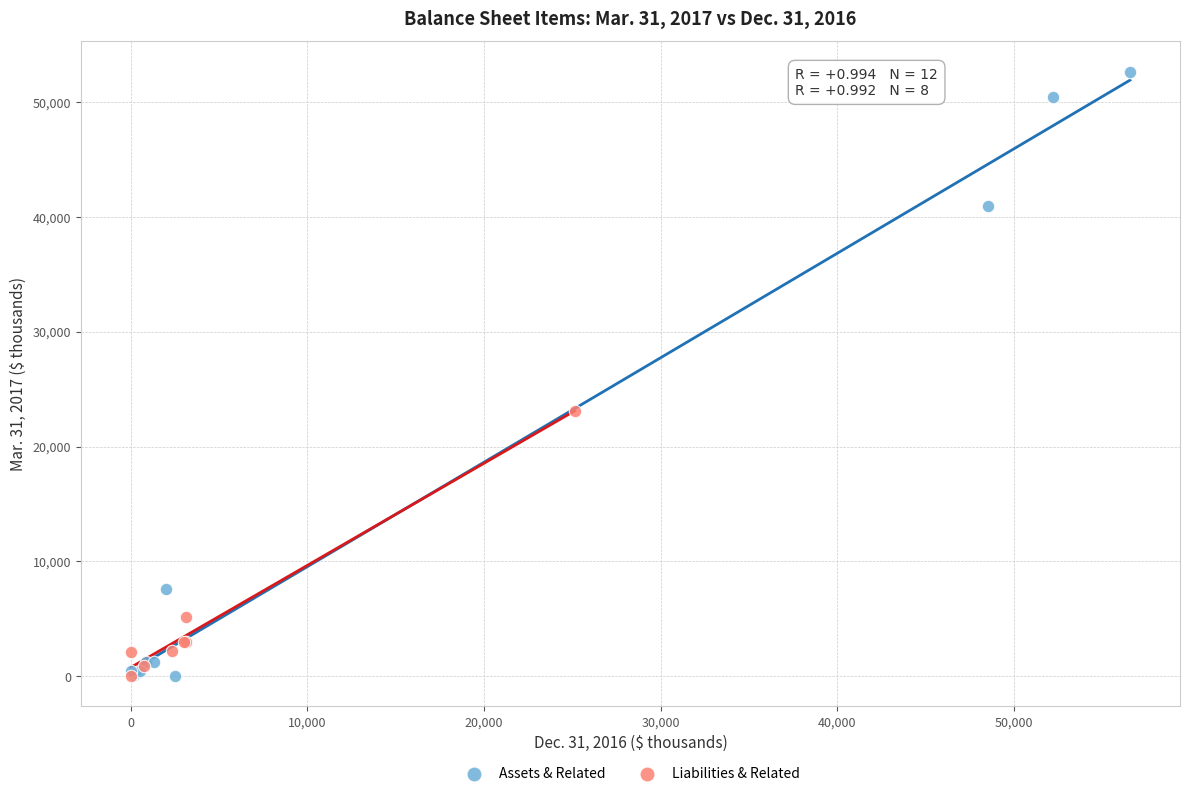

Which series has the largest Y range (max minus min)?

Assets & Related